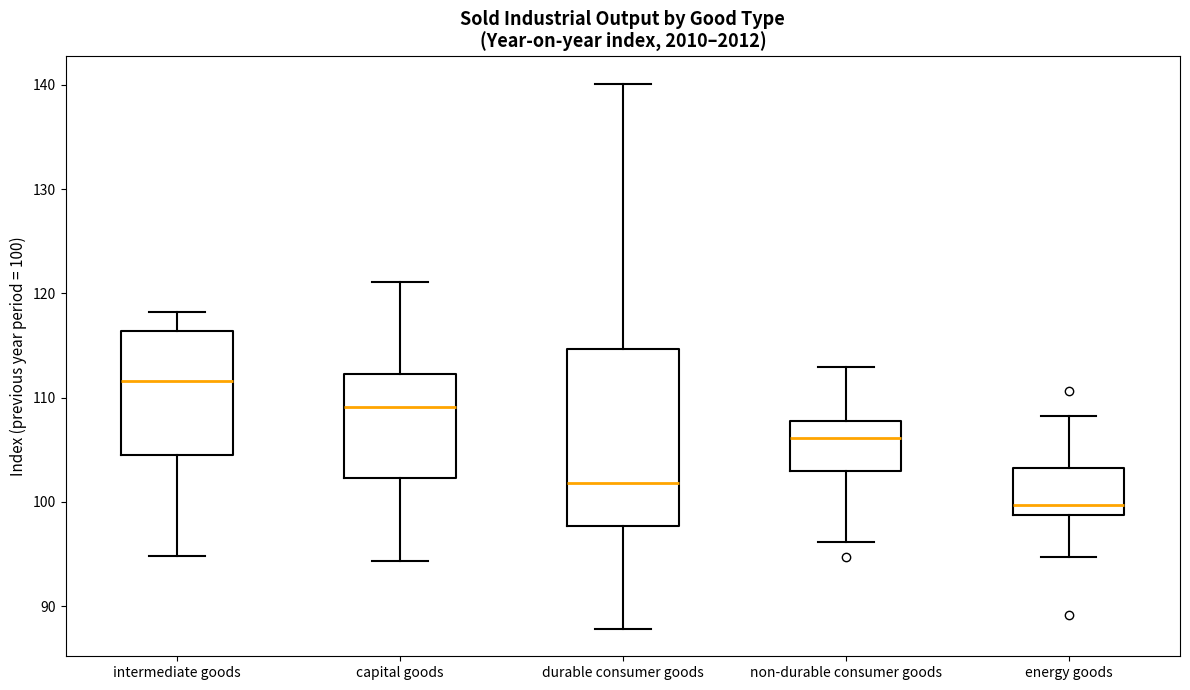

Which box's median line is the highest?

intermediate goods